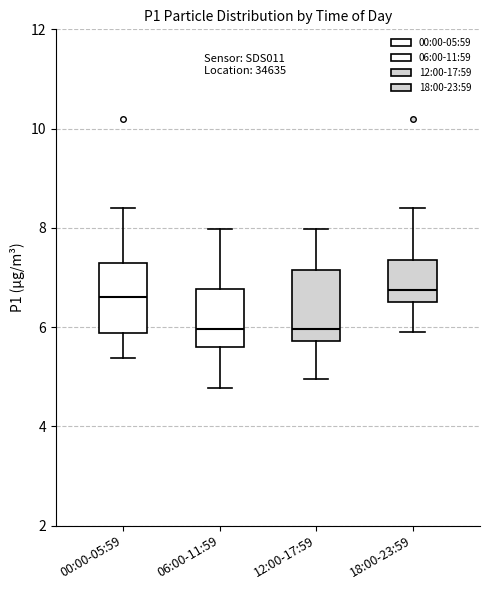

Reading left to right, read every box against the y-axis: the position of its median line, the range the box covers, and the ends of its whiskers. The values are not printed on the chart, so give them approximately, as read against the axis.

00:00-05:59: median 6.6, box 5.8 to 7.2, whiskers 5.4 to 8.4
06:00-11:59: median 6.0, box 5.6 to 6.8, whiskers 4.8 to 8.0
12:00-17:59: median 6.0, box 5.8 to 7.2, whiskers 5.0 to 8.0
18:00-23:59: median 6.8, box 6.6 to 7.4, whiskers 6.0 to 8.4